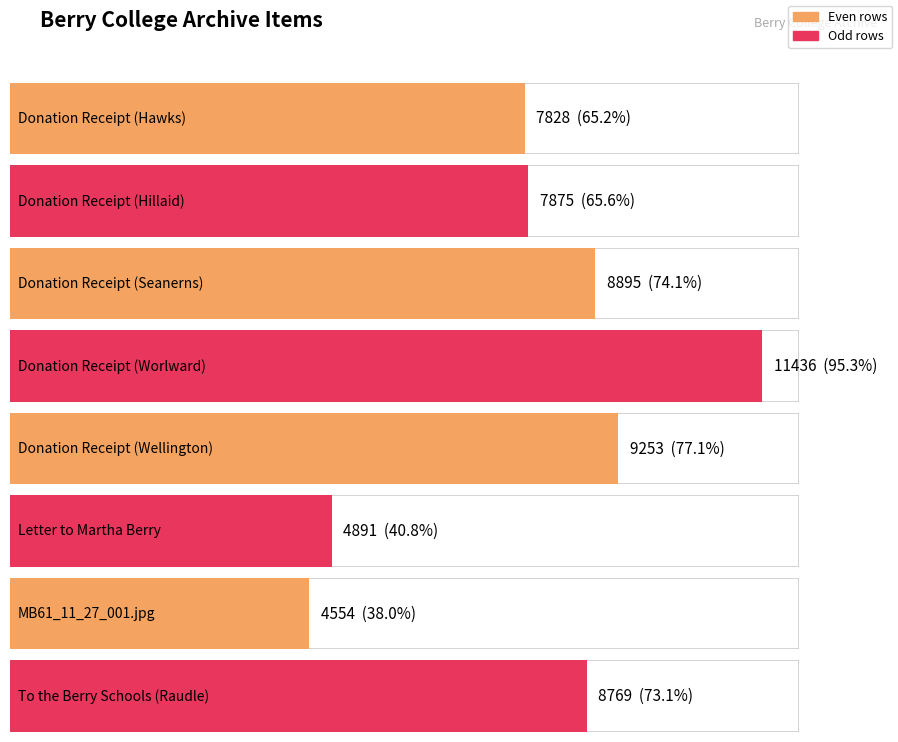

What is the sum of all values?

63501